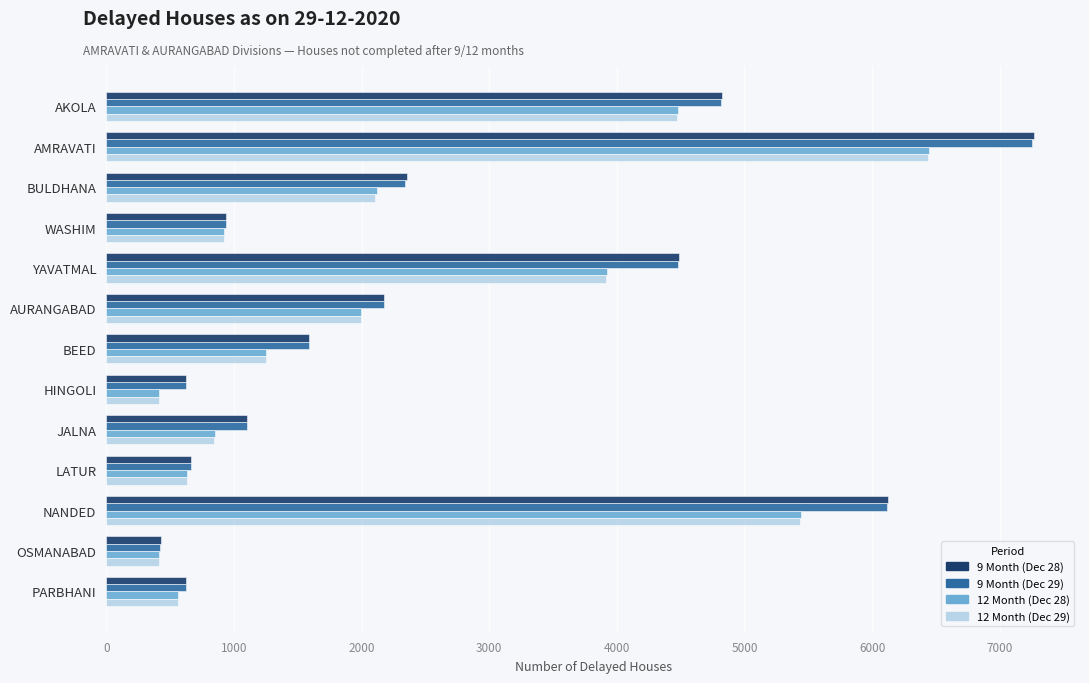

What is the average value of the 12 Month (Dec 28) series?

2266